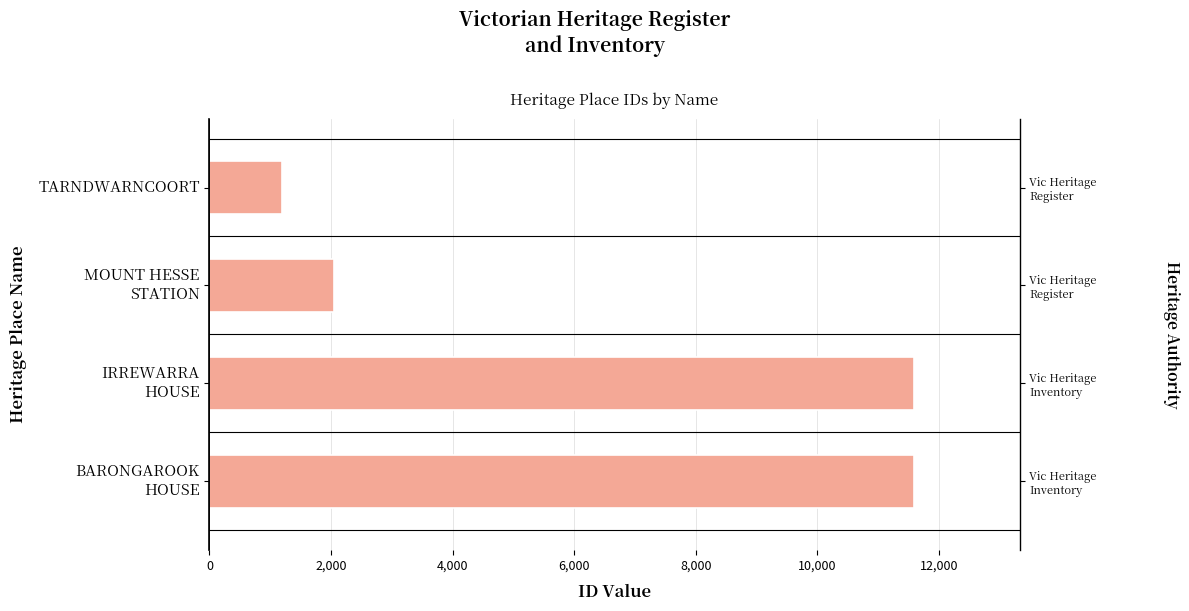

How many data points are above 11586?

1